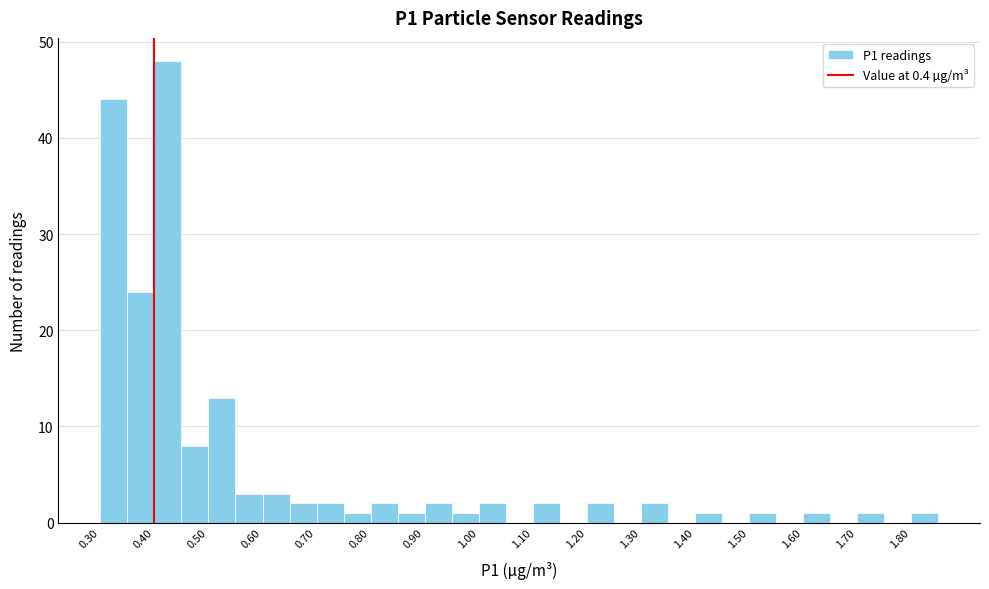

Reading left to right, list every bar in this chart as the range it spans on the x-axis followed by its height. The values are not printed on the chart, so give them approximately, as read against the axis.

0.30 to 0.35: 44
0.35 to 0.40: 24
0.40 to 0.45: 48
0.45 to 0.50: 8
0.50 to 0.55: 13
0.55 to 0.60: 3
0.60 to 0.65: 3
0.65 to 0.70: 2
0.70 to 0.75: 2
0.75 to 0.80: 1
0.80 to 0.85: 2
0.85 to 0.90: 1
0.90 to 0.95: 2
0.95 to 1.00: 1
1.00 to 1.05: 2
1.05 to 1.10: 0
1.10 to 1.15: 2
1.15 to 1.20: 0
1.20 to 1.25: 2
1.25 to 1.30: 0
1.30 to 1.35: 2
1.35 to 1.40: 0
1.40 to 1.45: 1
1.45 to 1.50: 0
1.50 to 1.55: 1
1.55 to 1.60: 0
1.60 to 1.65: 1
1.65 to 1.70: 0
1.70 to 1.75: 1
1.75 to 1.80: 0
1.80 to 1.85: 1